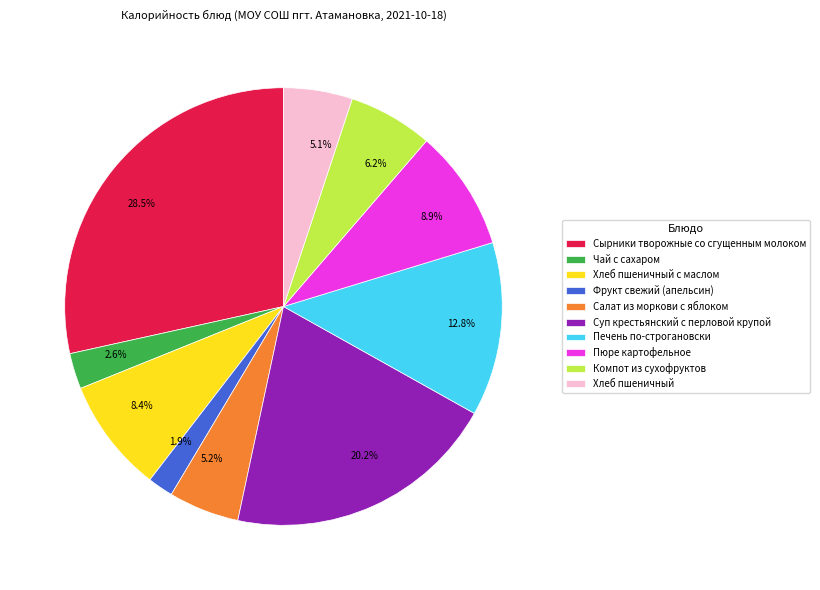

Between Фрукт свежий (апельсин) and Хлеб пшеничный с маслом, which is larger?

Хлеб пшеничный с маслом